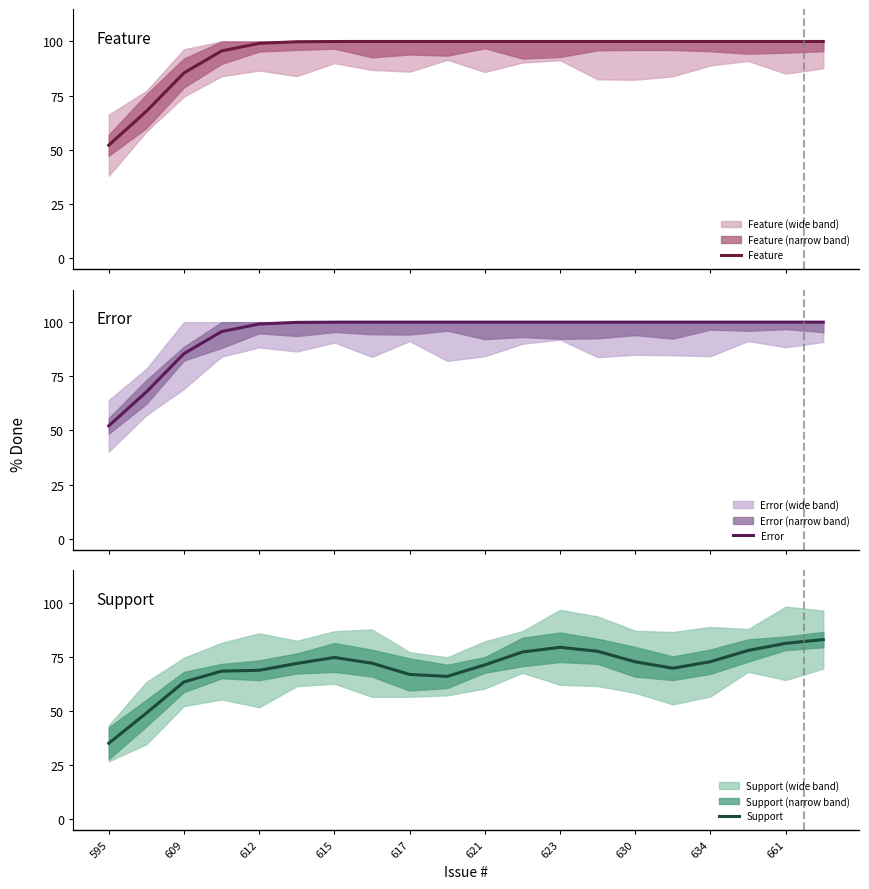

True or false: Support has a value of 26.0 at 661.

False